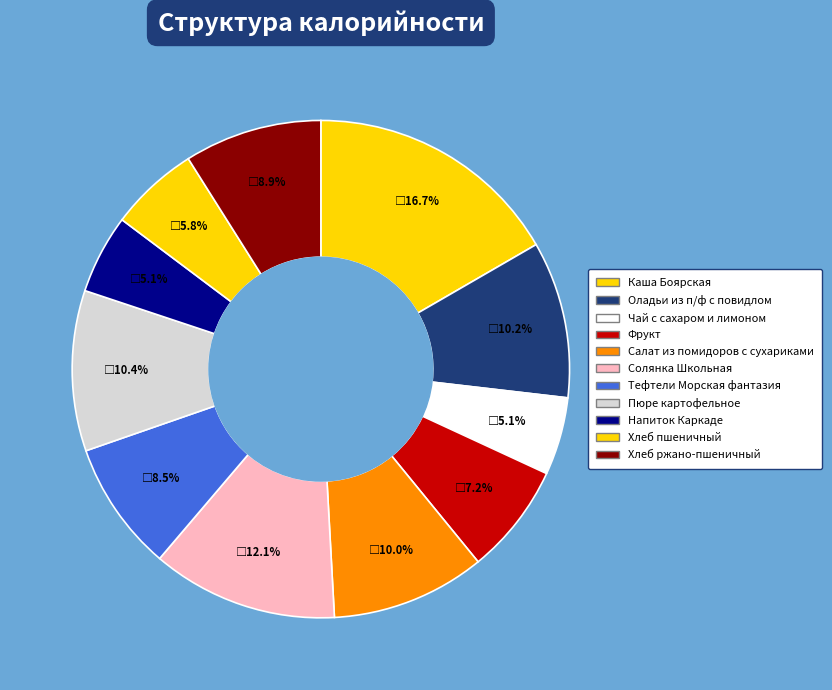

Which category has the smallest portion of the pie?

Чай с сахаром и лимоном